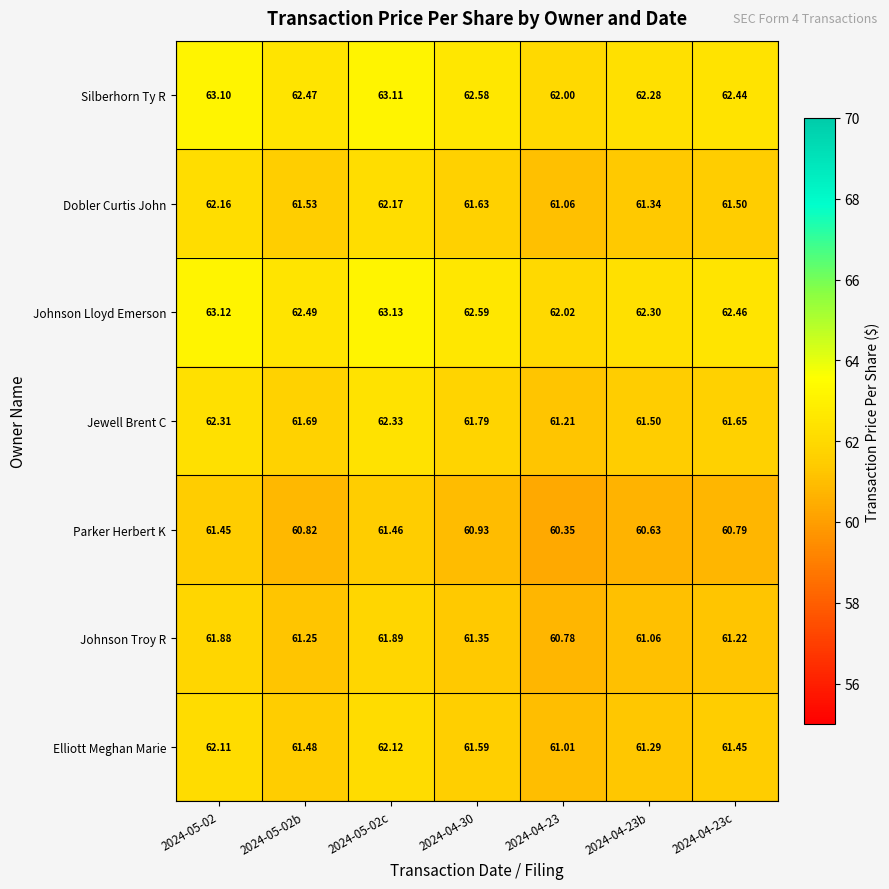

At how many categories does at least one series exceed 61?

7